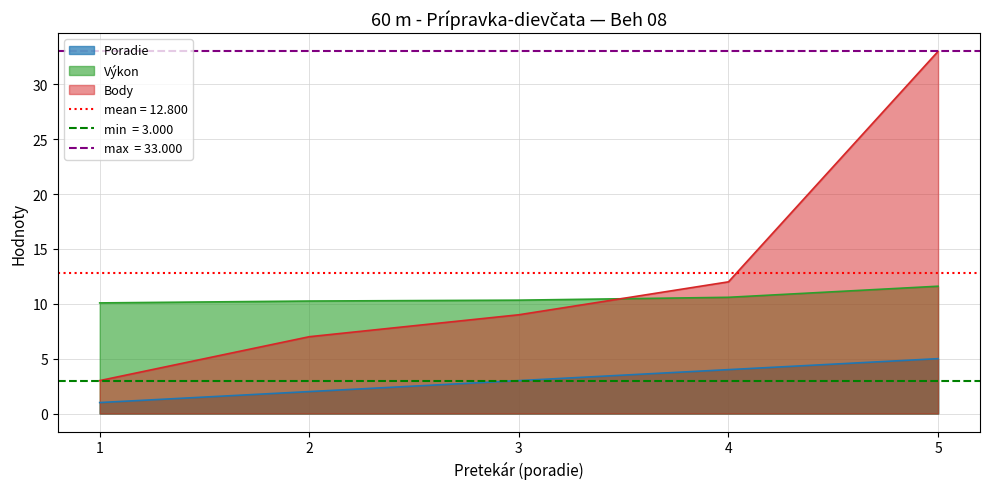

How many times do Body and Výkon cross each other?

1